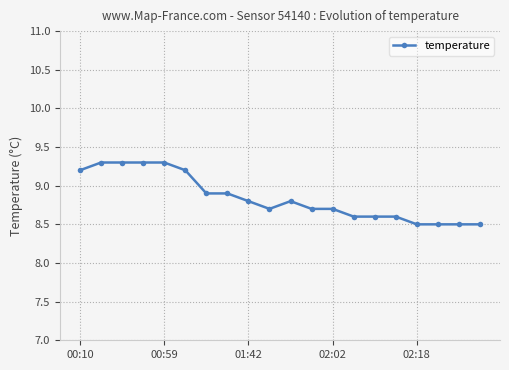

Reading left to right, what are all the values shown in this chart?

9.2	9.3	9.3	9.3	9.3	9.2	8.9	8.9	8.8	8.7	8.8	8.7	8.7	8.6	8.6	8.6	8.5	8.5	8.5	8.5